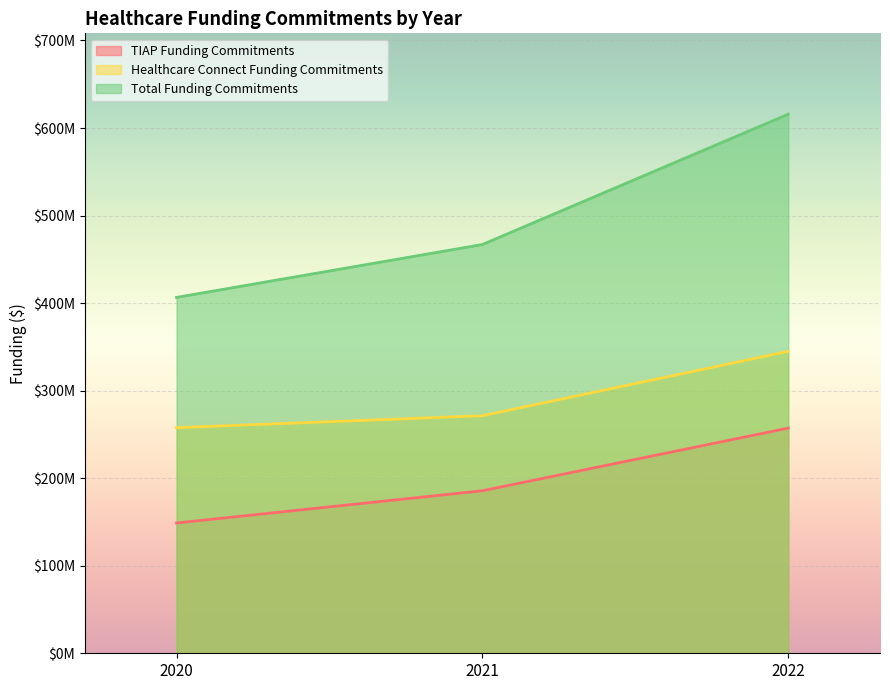

At which category does the chart reach its minimum across all series?

2020